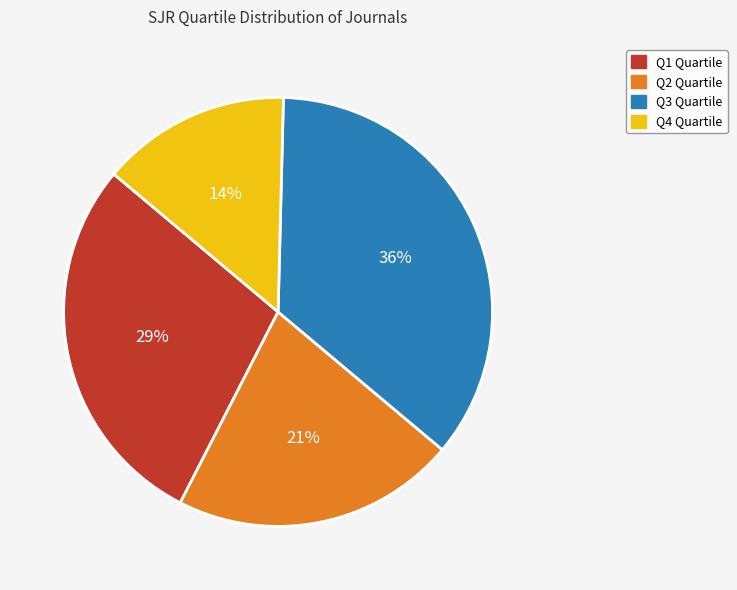

How many segments does this pie chart have?

4